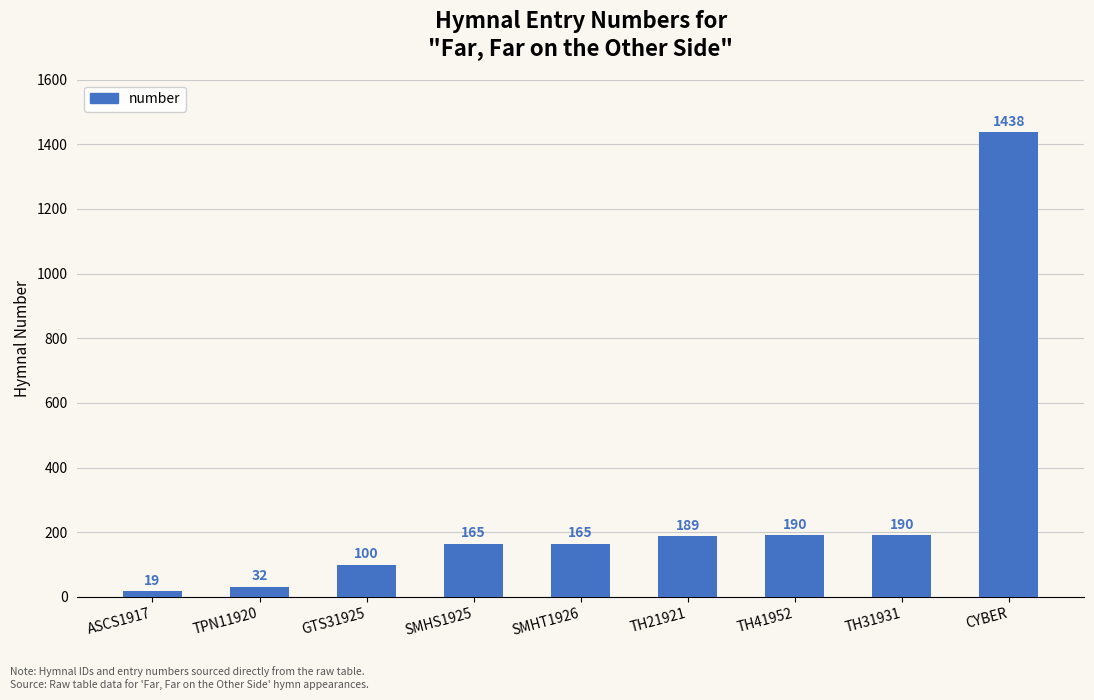

What is the label of the 1st bar from the left?

ASCS1917